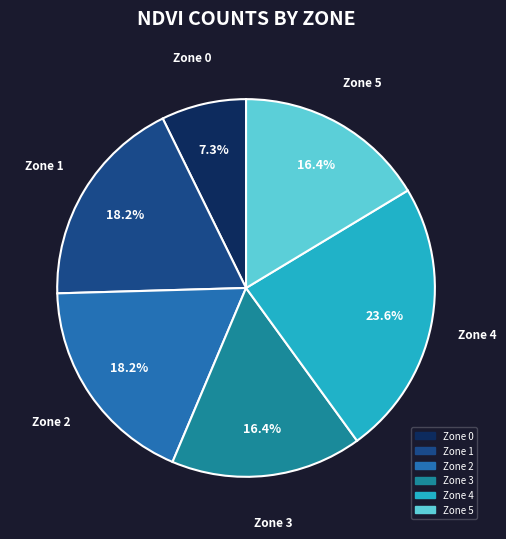

Combined, do Zone 1 and Zone 2 account for over 50%?

No